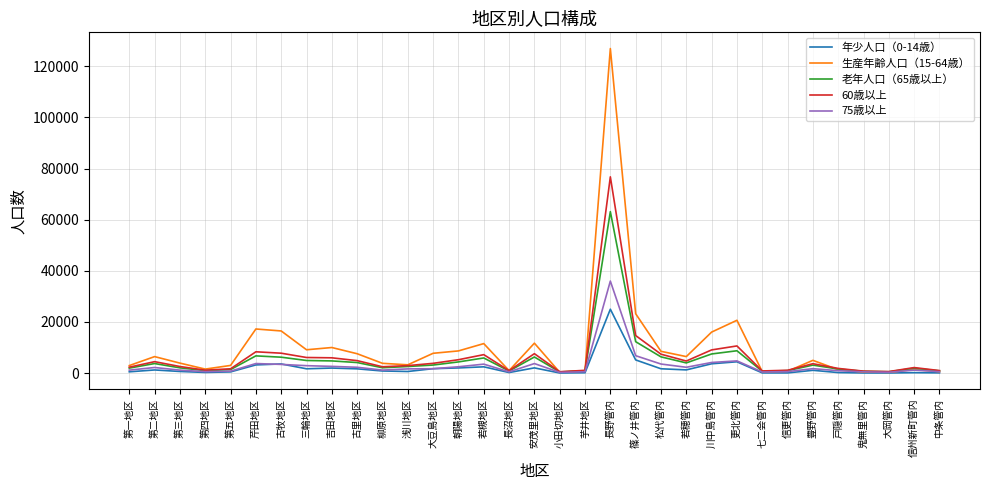

Where is 75歳以上 nearest to the value 18118?

篠ノ井管内